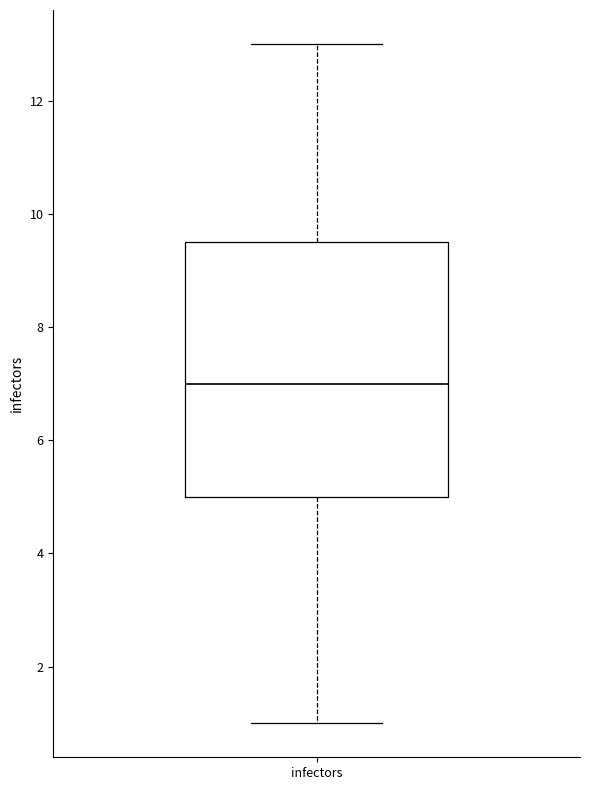

Read this box plot against the y-axis: the position of the median line, the range covered by the box, and the ends of both whiskers. The values are not printed on the chart, so give them approximately, as read against the axis.

median 7.0, box 5.0 to 9.6, whiskers 1.0 to 13.0